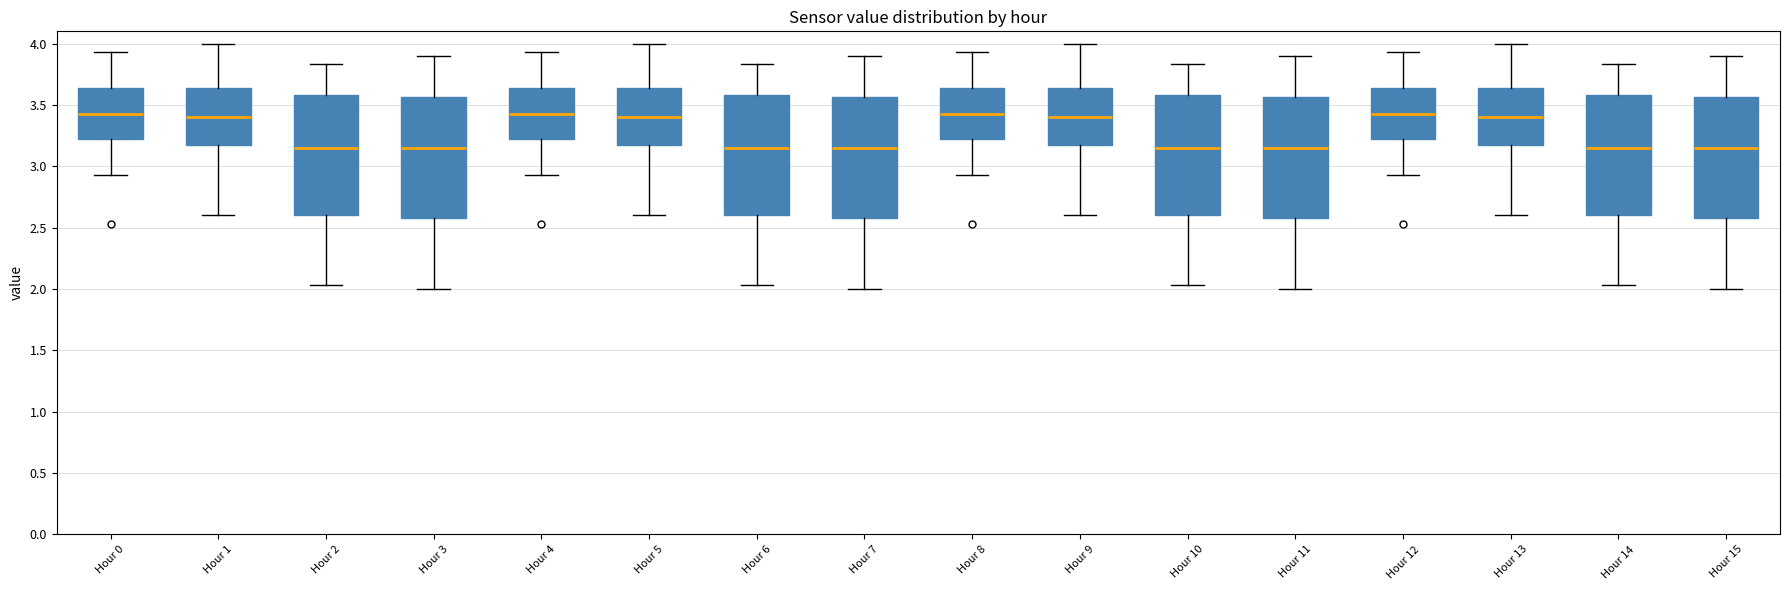

Reading left to right, transcribe this box plot: for each box, give where its median line is, the range the box spans, and where its two whiskers end, as read against the y-axis. The values are not printed on the chart, so give them approximately, as read against the axis.

Hour 0: median 3.45, box 3.20 to 3.65, whiskers 2.95 to 3.95
Hour 1: median 3.40, box 3.15 to 3.65, whiskers 2.60 to 4.00
Hour 2: median 3.15, box 2.60 to 3.60, whiskers 2.05 to 3.85
Hour 3: median 3.15, box 2.60 to 3.55, whiskers 2.00 to 3.90
Hour 4: median 3.45, box 3.20 to 3.65, whiskers 2.95 to 3.95
Hour 5: median 3.40, box 3.15 to 3.65, whiskers 2.60 to 4.00
Hour 6: median 3.15, box 2.60 to 3.60, whiskers 2.05 to 3.85
Hour 7: median 3.15, box 2.60 to 3.55, whiskers 2.00 to 3.90
Hour 8: median 3.45, box 3.20 to 3.65, whiskers 2.95 to 3.95
Hour 9: median 3.40, box 3.15 to 3.65, whiskers 2.60 to 4.00
Hour 10: median 3.15, box 2.60 to 3.60, whiskers 2.05 to 3.85
Hour 11: median 3.15, box 2.60 to 3.55, whiskers 2.00 to 3.90
Hour 12: median 3.45, box 3.20 to 3.65, whiskers 2.95 to 3.95
Hour 13: median 3.40, box 3.15 to 3.65, whiskers 2.60 to 4.00
Hour 14: median 3.15, box 2.60 to 3.60, whiskers 2.05 to 3.85
Hour 15: median 3.15, box 2.60 to 3.55, whiskers 2.00 to 3.90